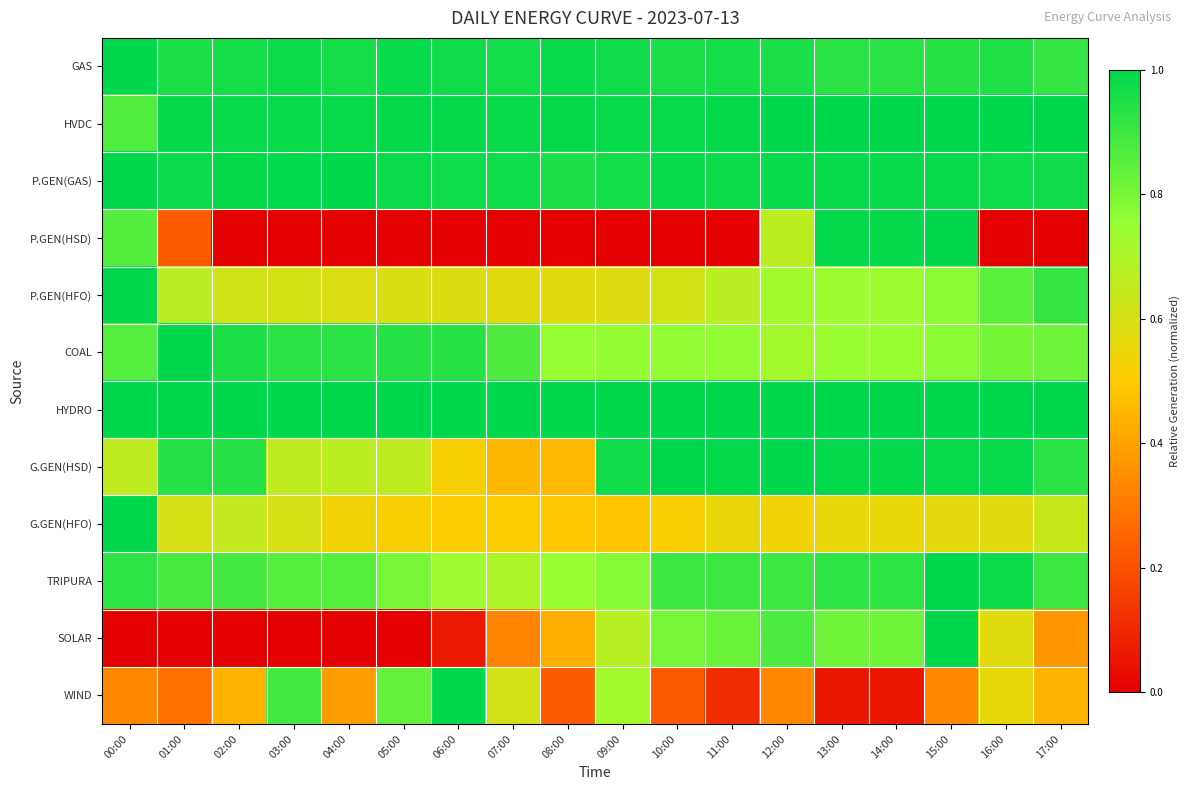

List the series in order of their peak value, lowest first.

GAS, HVDC, P.GEN(GAS), P.GEN(HSD), P.GEN(HFO), COAL, HYDRO, G.GEN(HSD), G.GEN(HFO), TRIPURA, SOLAR, WIND